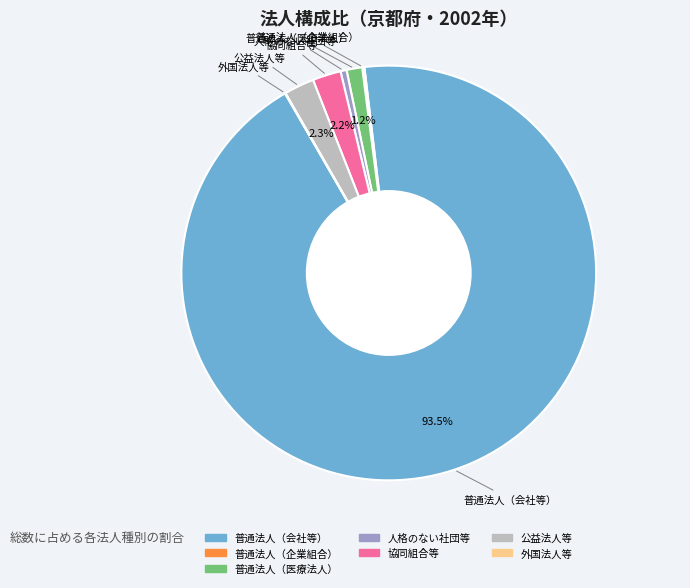

What is the majority slice?

普通法人（会社等）